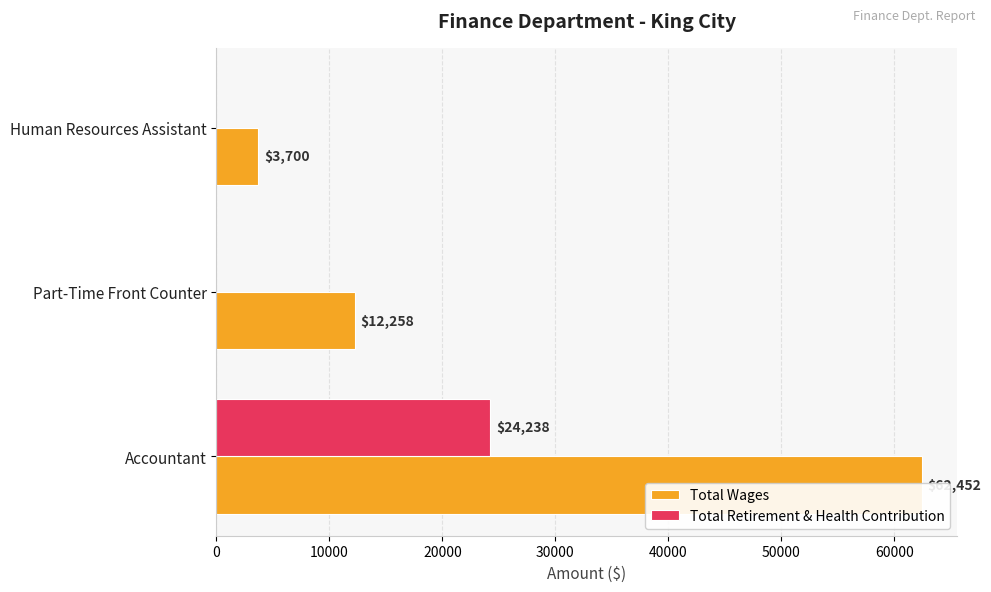

How many series are shown in this chart?

2